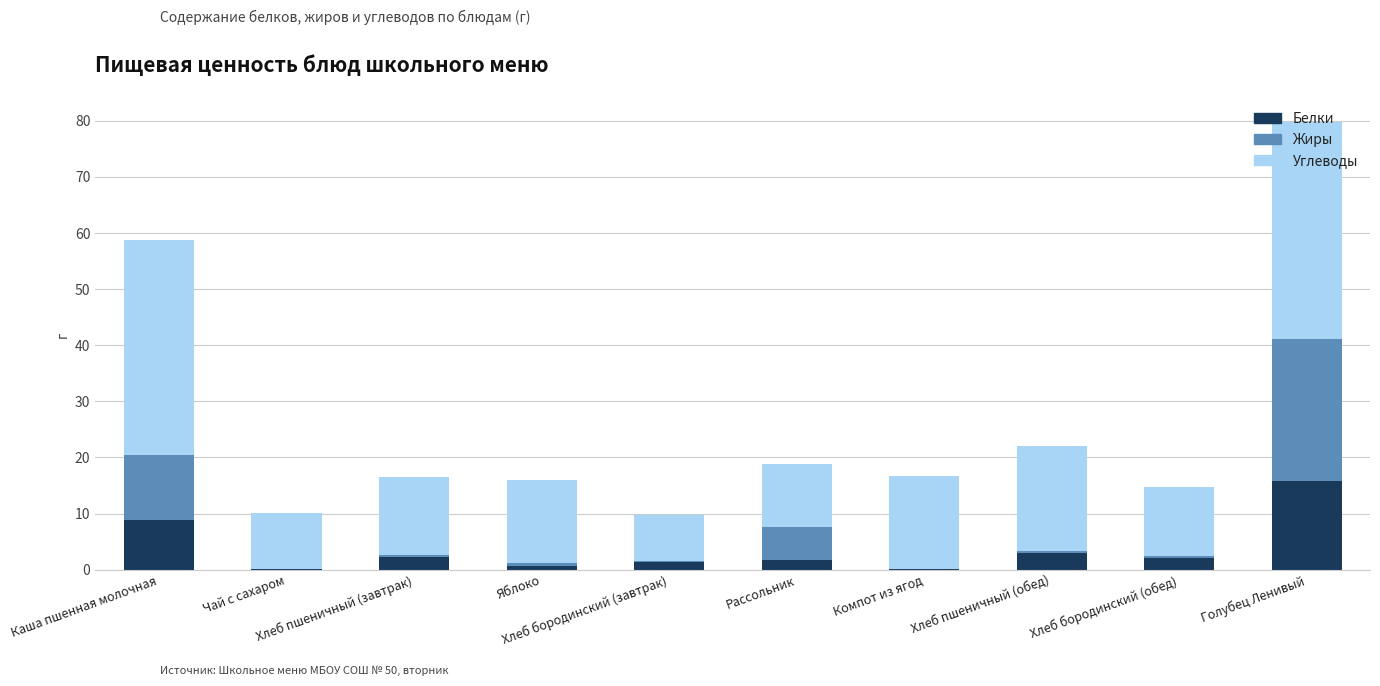

What is the maximum value for Белки?

15.7